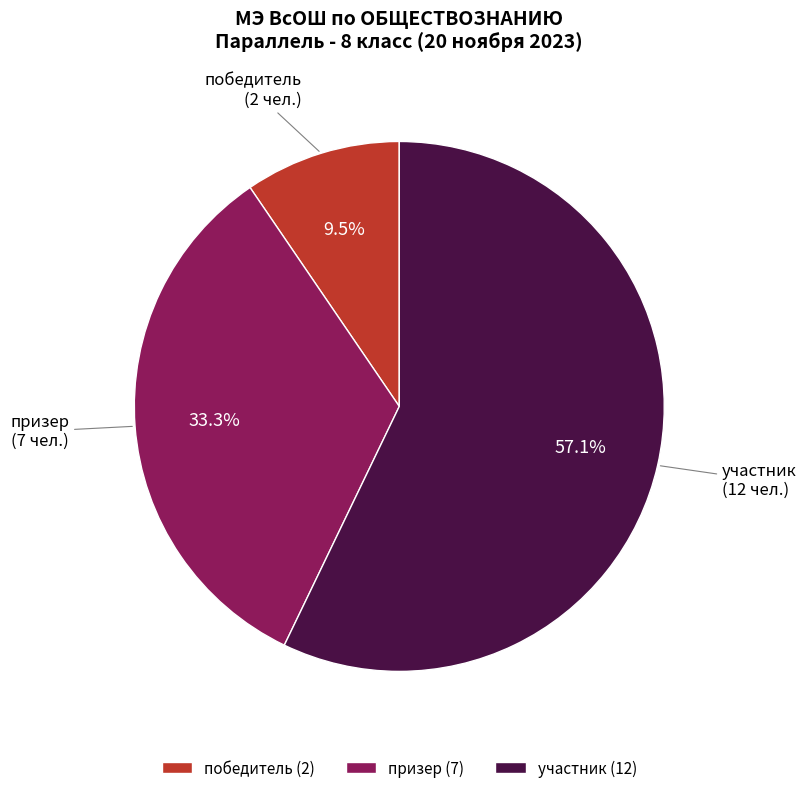

To the nearest percent, what portion does призер represent?

33%